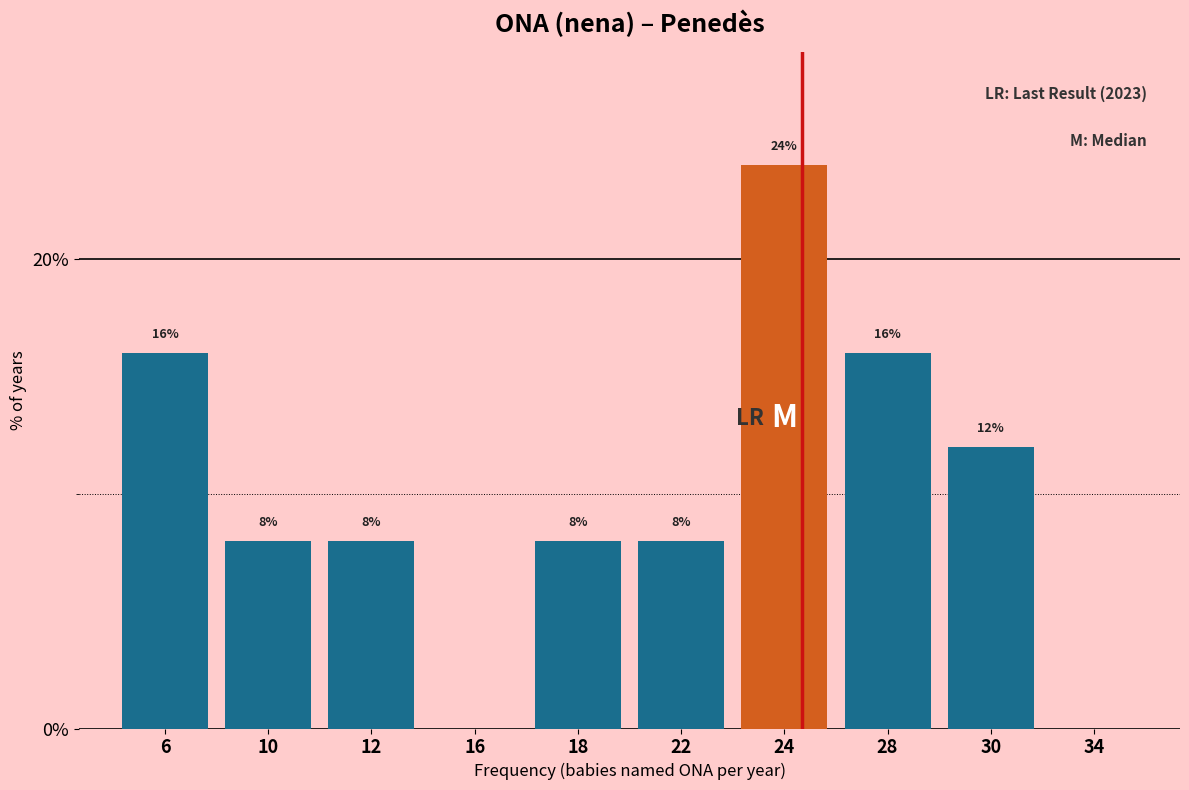

Reading left to right, transcribe all the data shown in this chart.

6=16	10=8	12=8	16=0	18=8	22=8	24=24	28=16	30=12	34=0